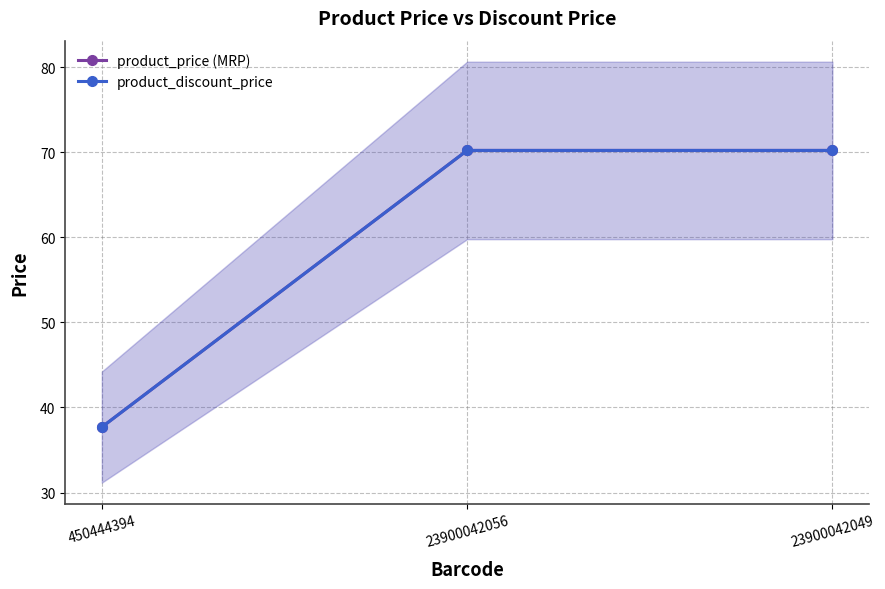

Between 23900042056 and 23900042049, which series saw the biggest shift?

product_price (MRP)